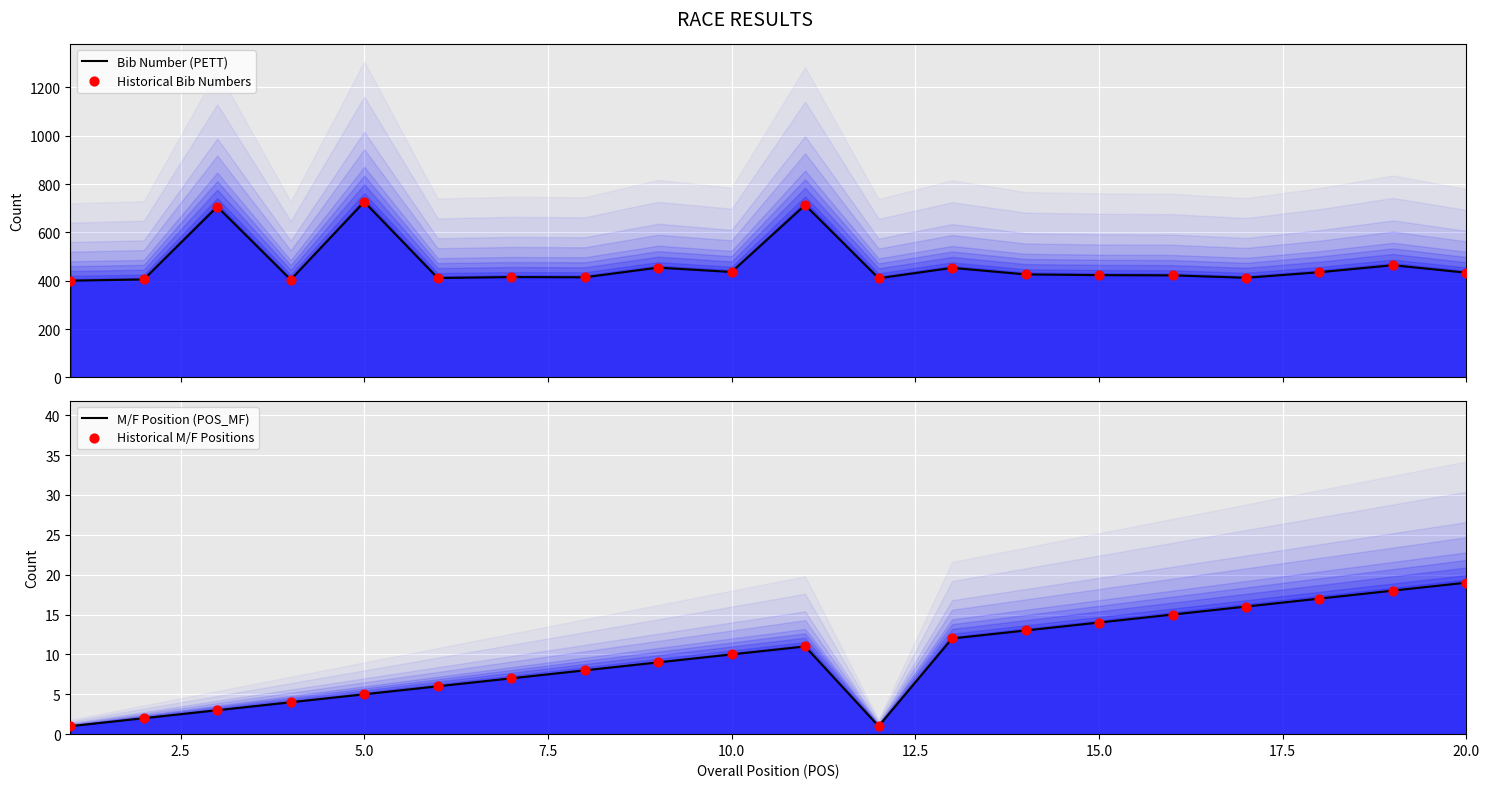

Is the value of Historical M/F Positions at 17.5 greater than the value of Historical Bib Numbers at 9?

No